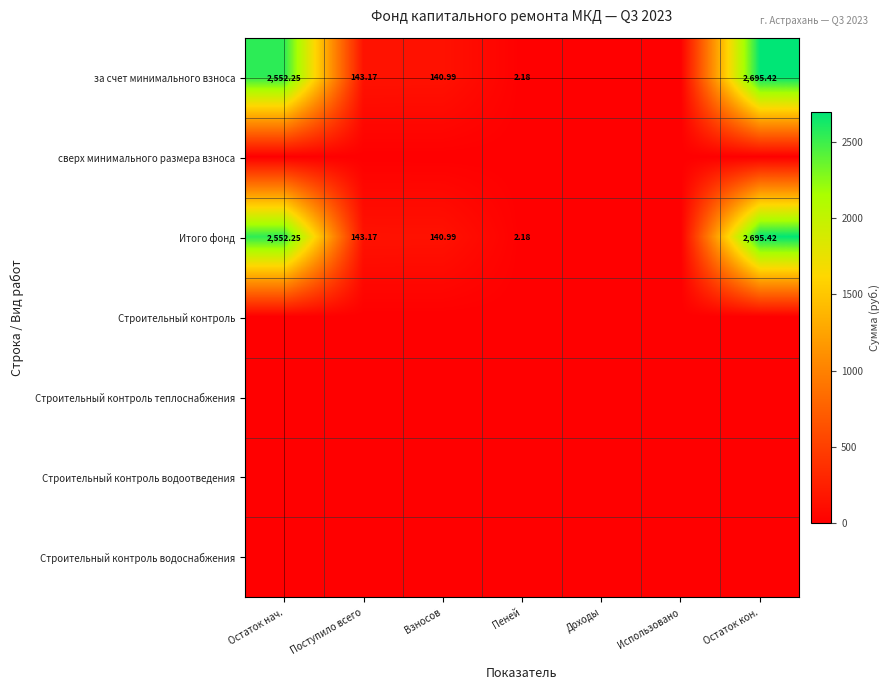

Is it true that Итого фонд equals 2.9 at Пеней?

False